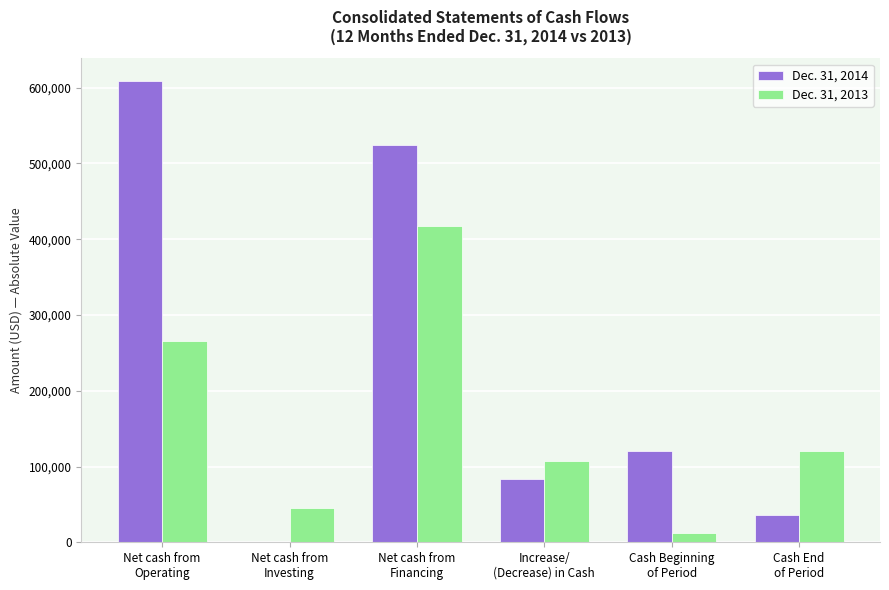

What is the maximum value shown in the chart?

608338